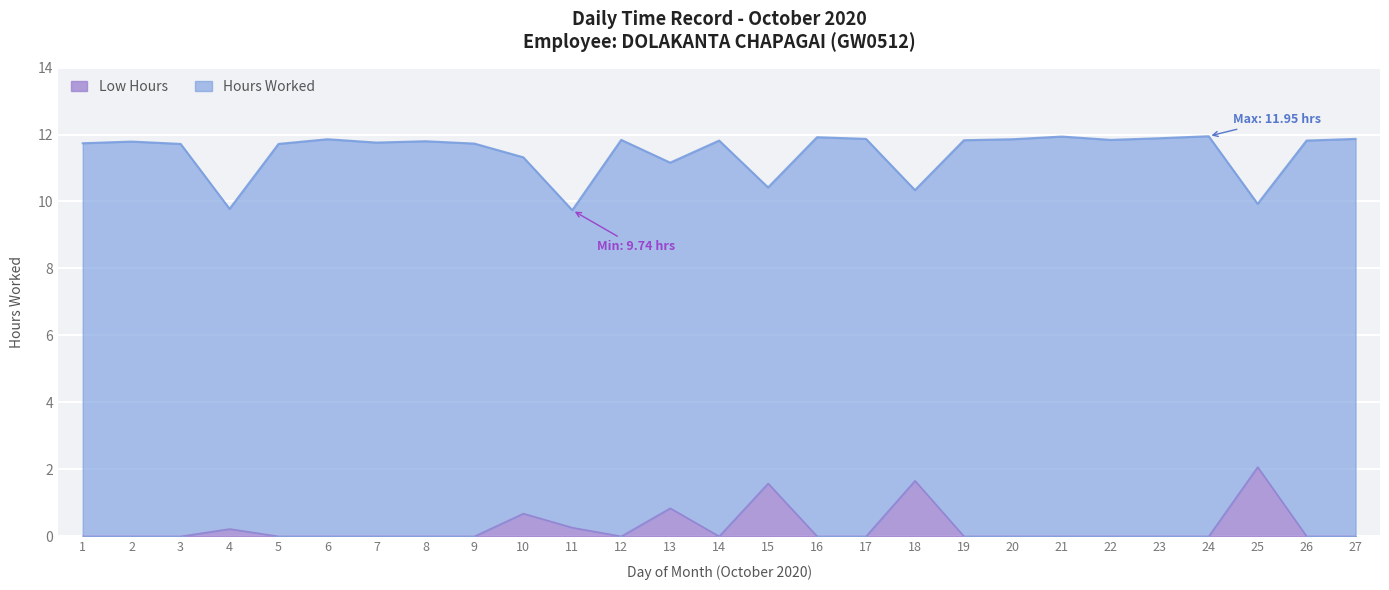

What are all the series names shown in the legend?

Low Hours, Hours Worked